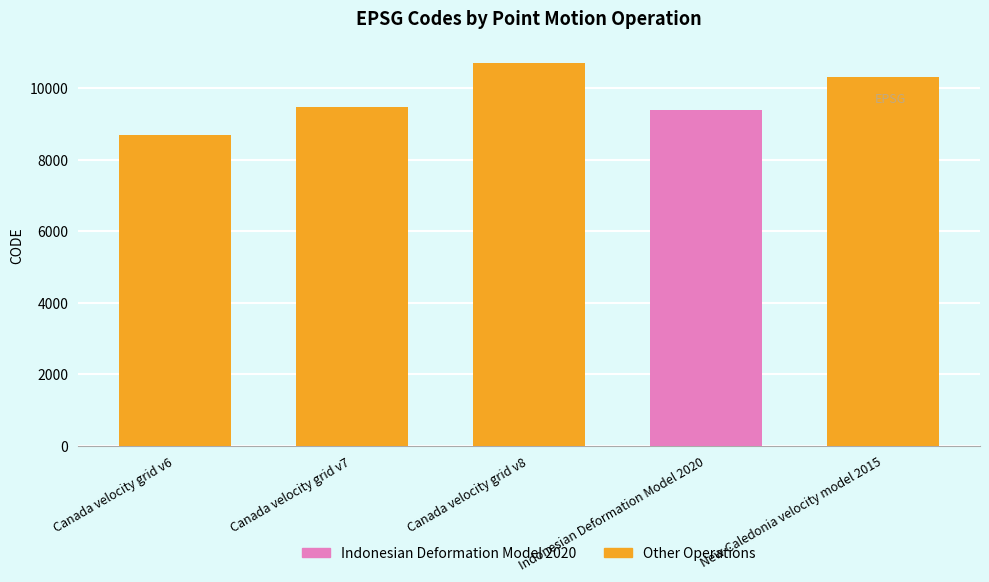

The value of Other Operations at New Caledonia velocity model 2015 is 4937. True or false?

False